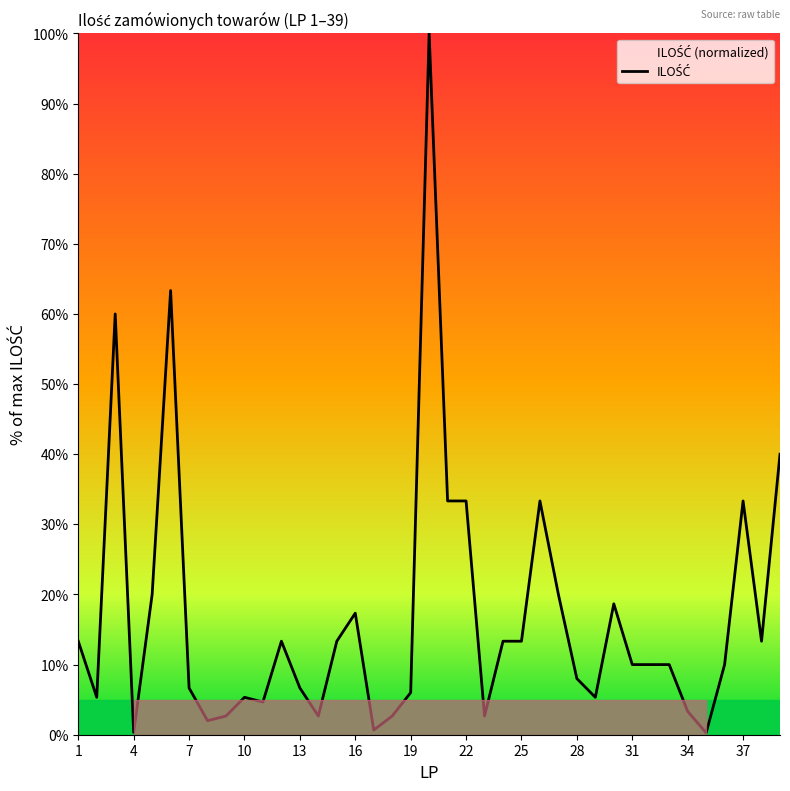

How many interior local valleys (lower than both neighbors) does the data have?

10